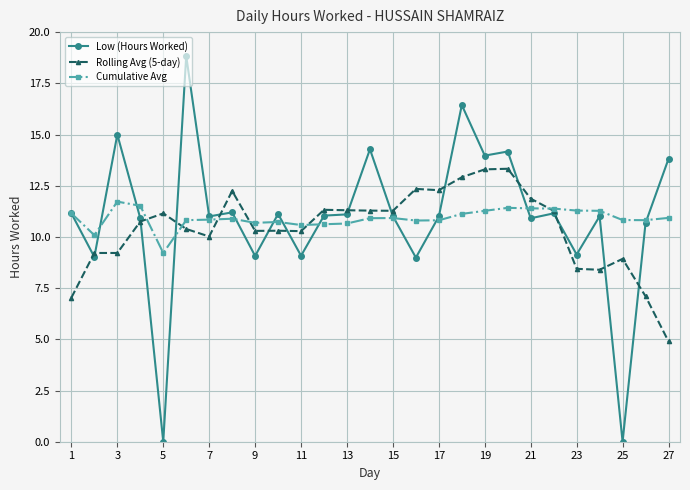

Count the number of categories in the chart.

27